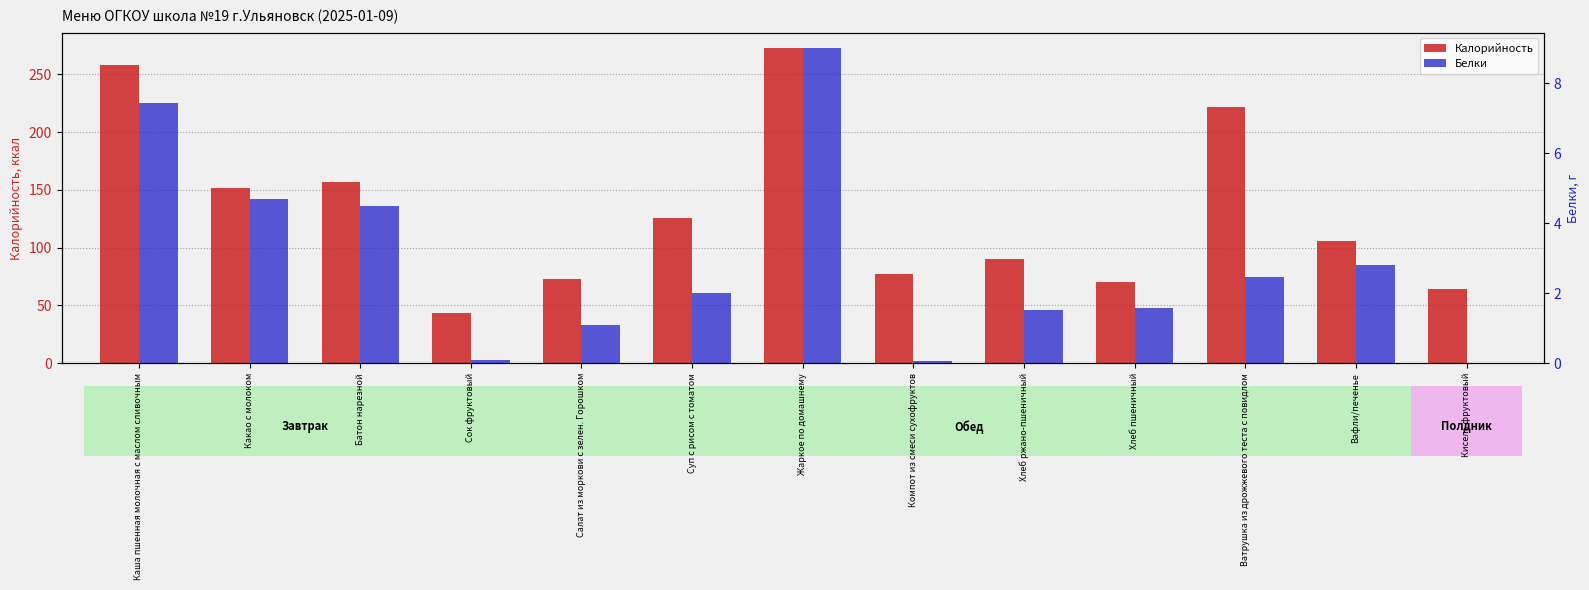

How many values in the Калорийность series exceed 105?

7